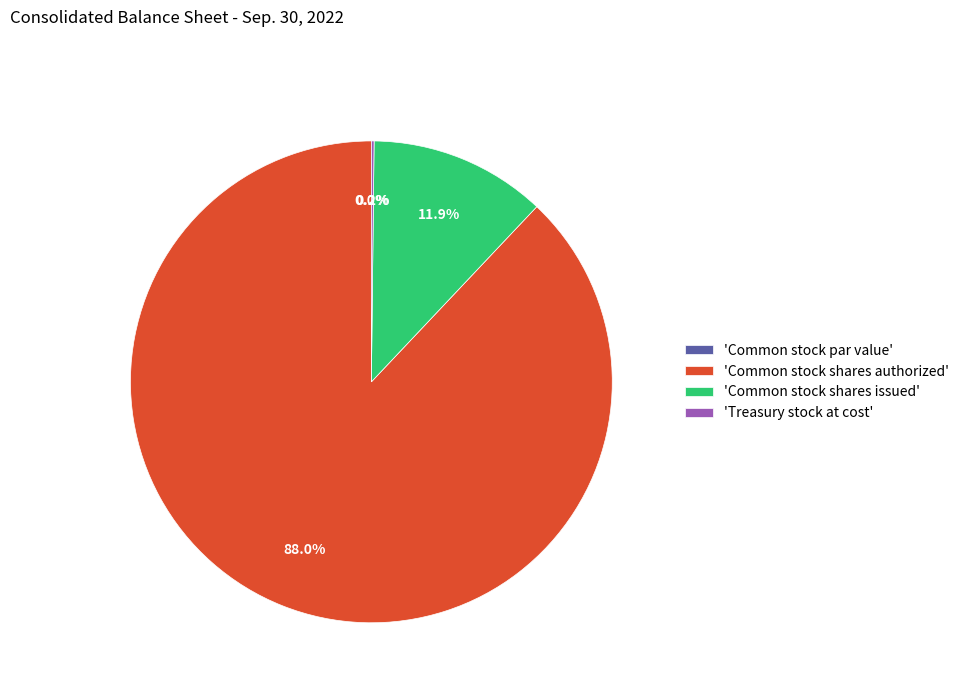

To the nearest percent, what portion does Common stock shares issued represent?

12%